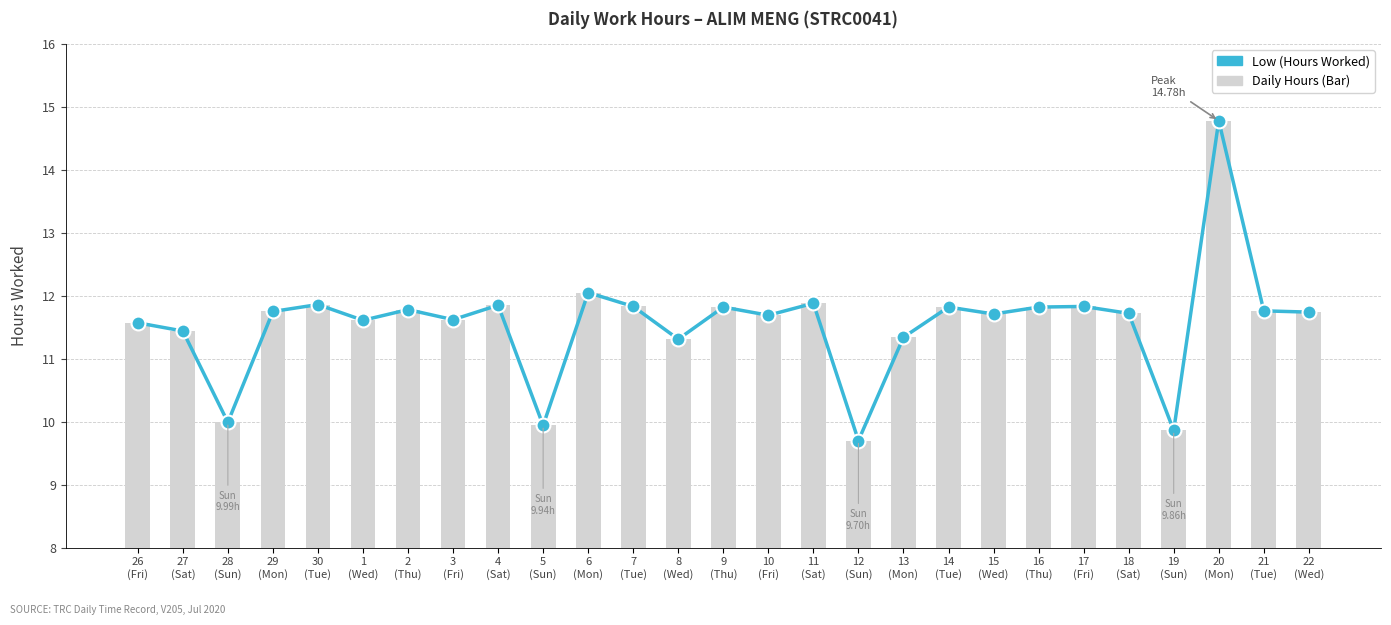

What is the label of the 23rd bar from the right?

30
(Tue)